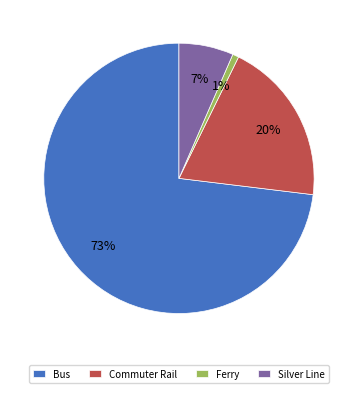

Combined, do Silver Line and Bus account for over 50%?

Yes